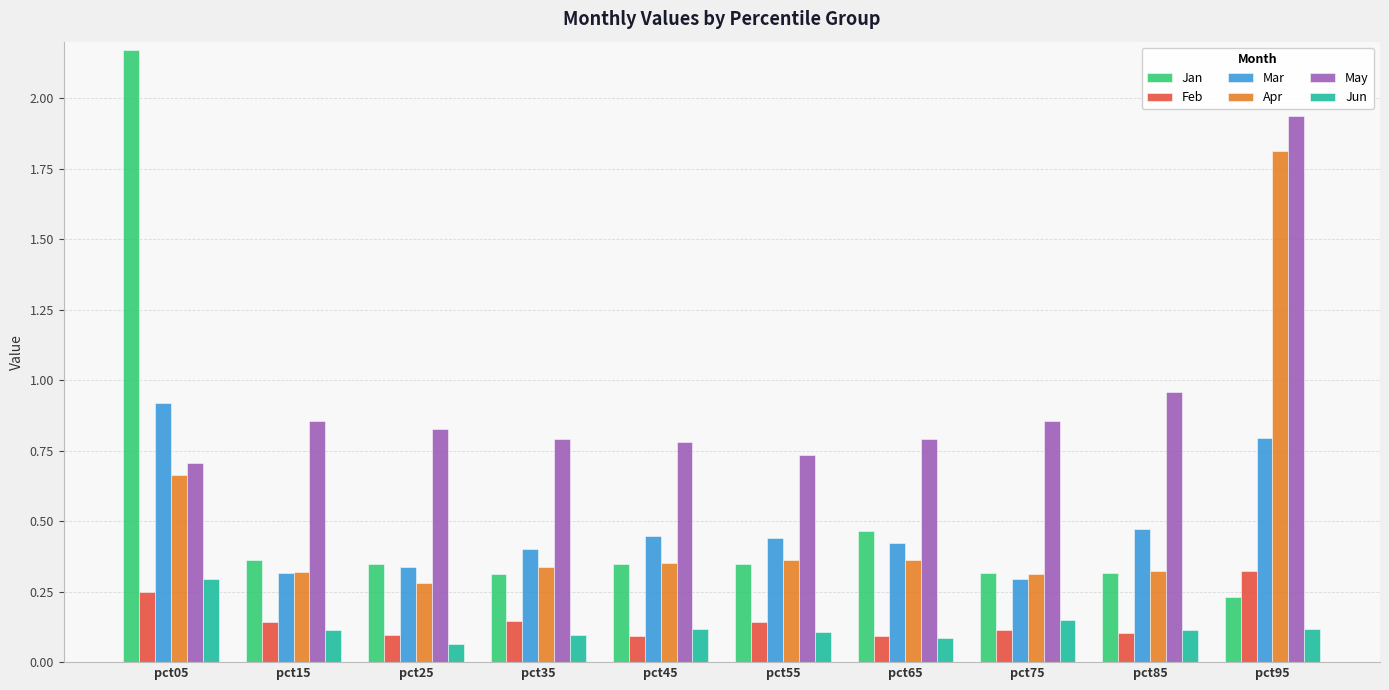

What is the sum of all Jan values?

5.2